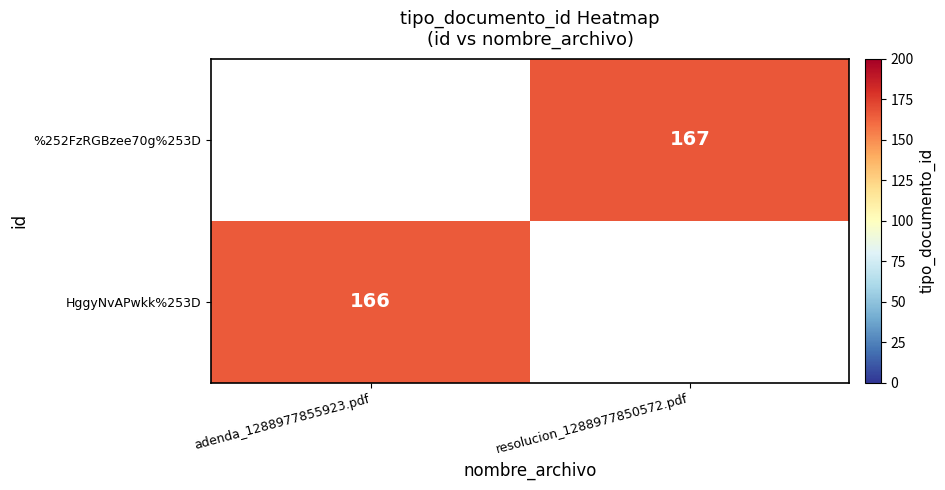

The value of %252FzRGBzee70g%253D at resolucion_1288977850572.pdf is 167. True or false?

True